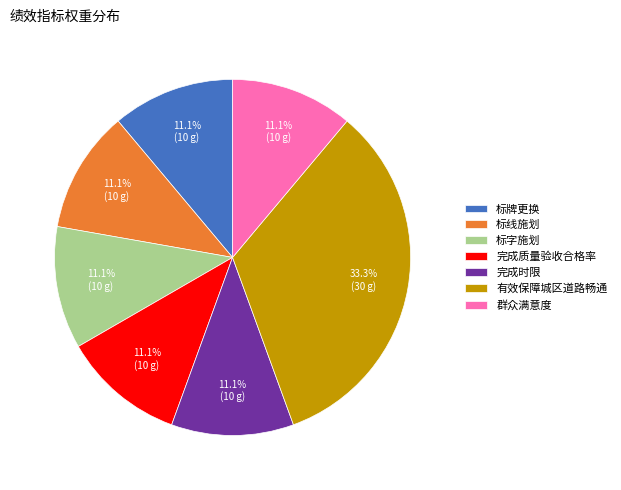

True or false: 标线施划 accounts for 11% of the total.

True